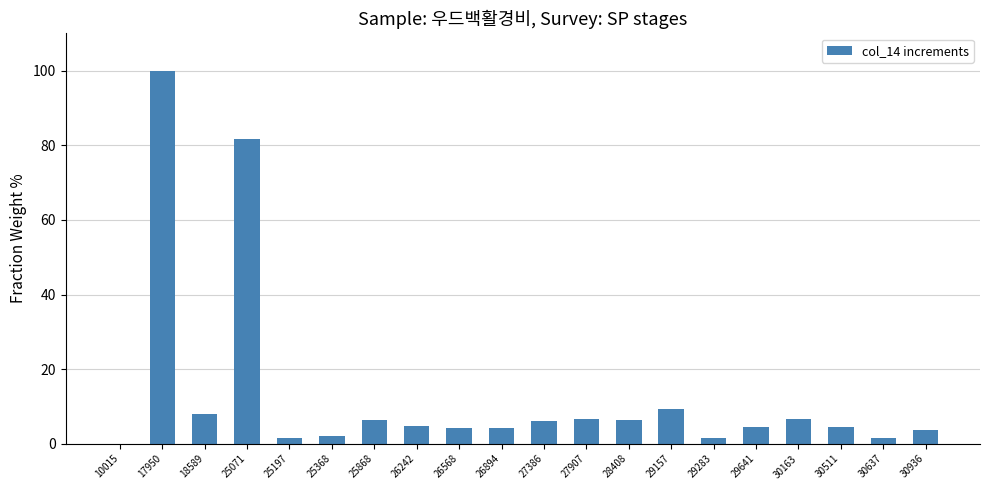

True or false: the data shows 6.3 at 25868.

True